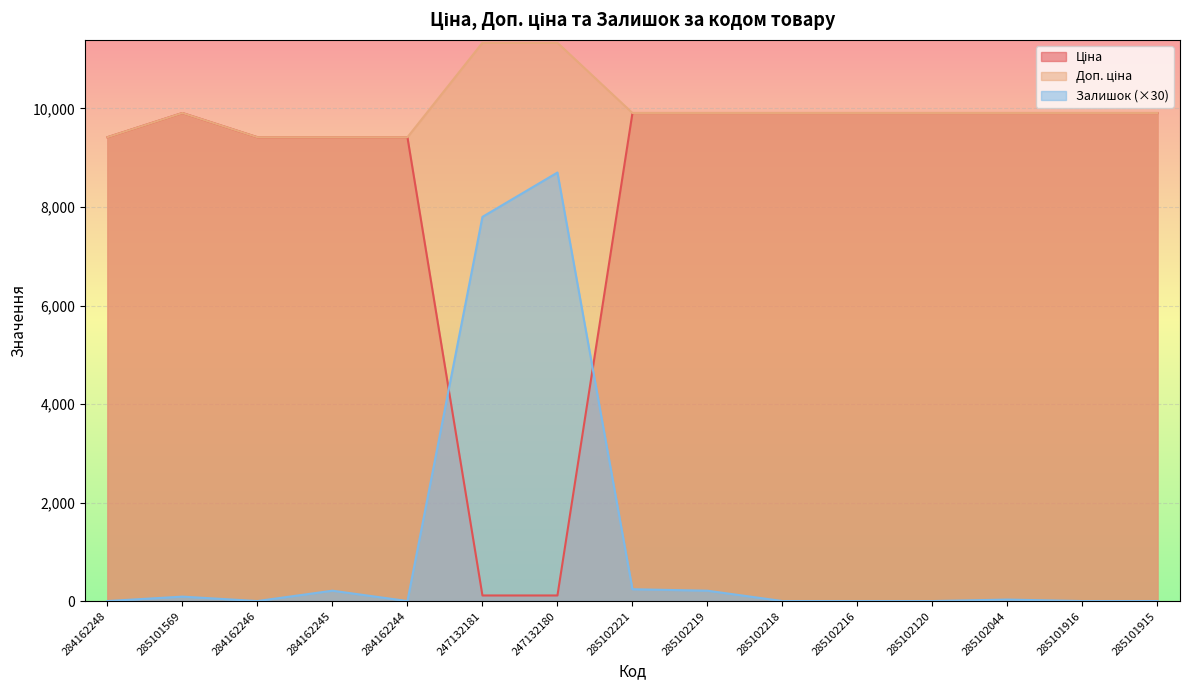

True or false: Залишок has more than 1 points higher than both neighbors.

True